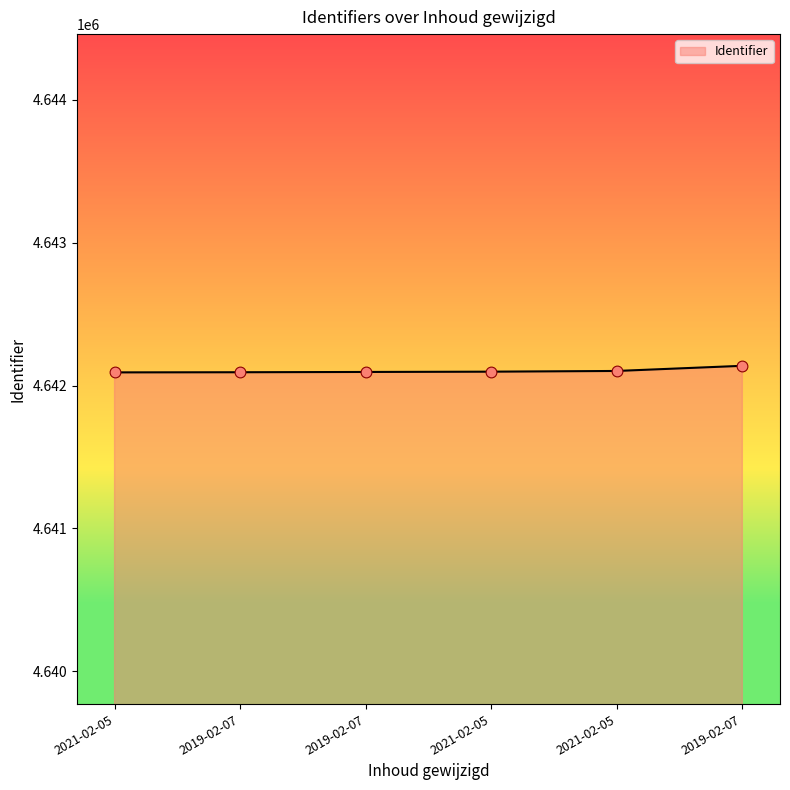

Between 2019-02-07 and 2021-02-05, which is larger?

2019-02-07